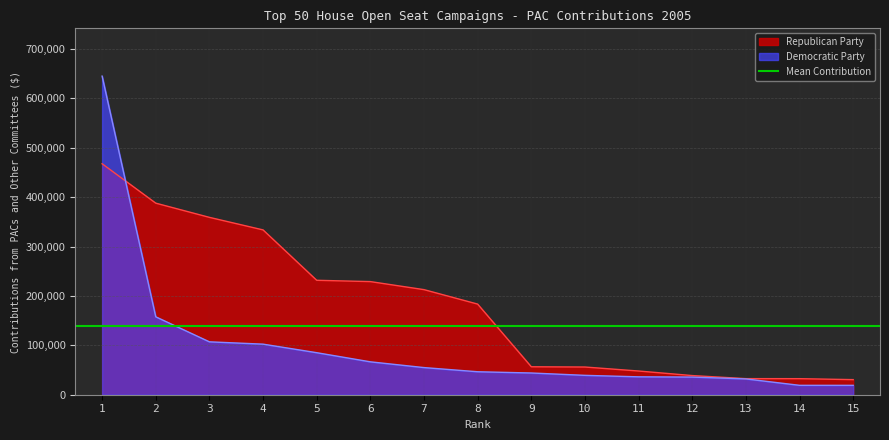

What is the difference between the Republican Party values at 12 and 1?

428909.5